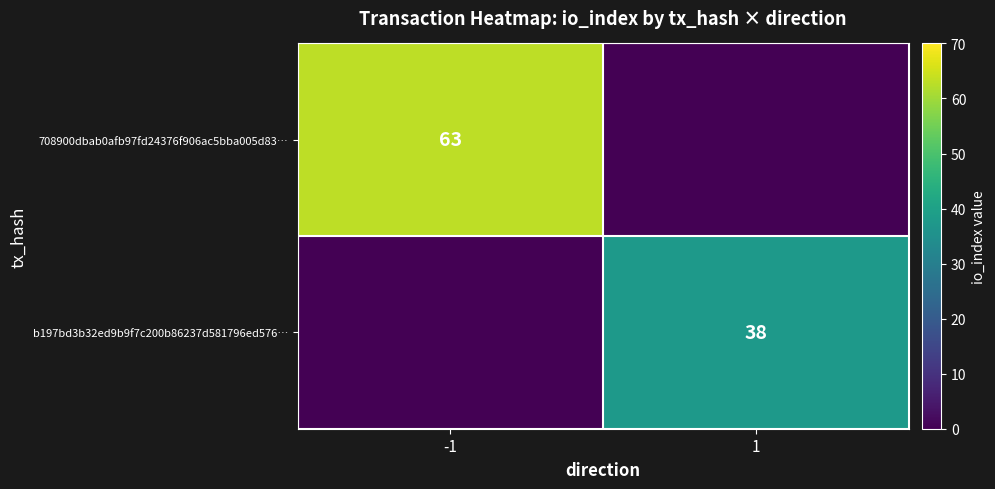

The 708900dbab0afb97fd24376f906ac5bba005d83… series shows 87 at -1. True or false?

False